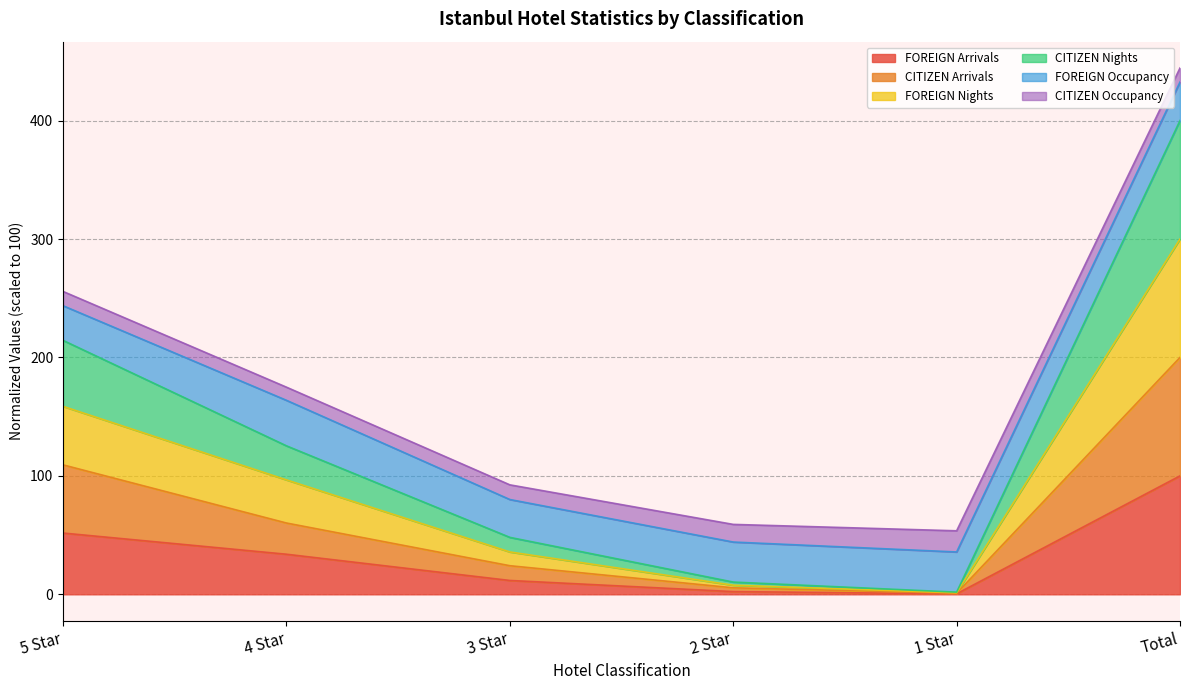

At which label does FOREIGN Arrivals reach its peak?

Total